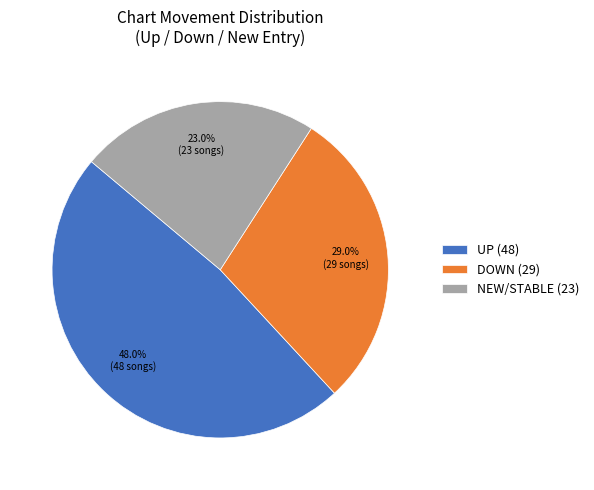

How many slices are in this pie chart?

3